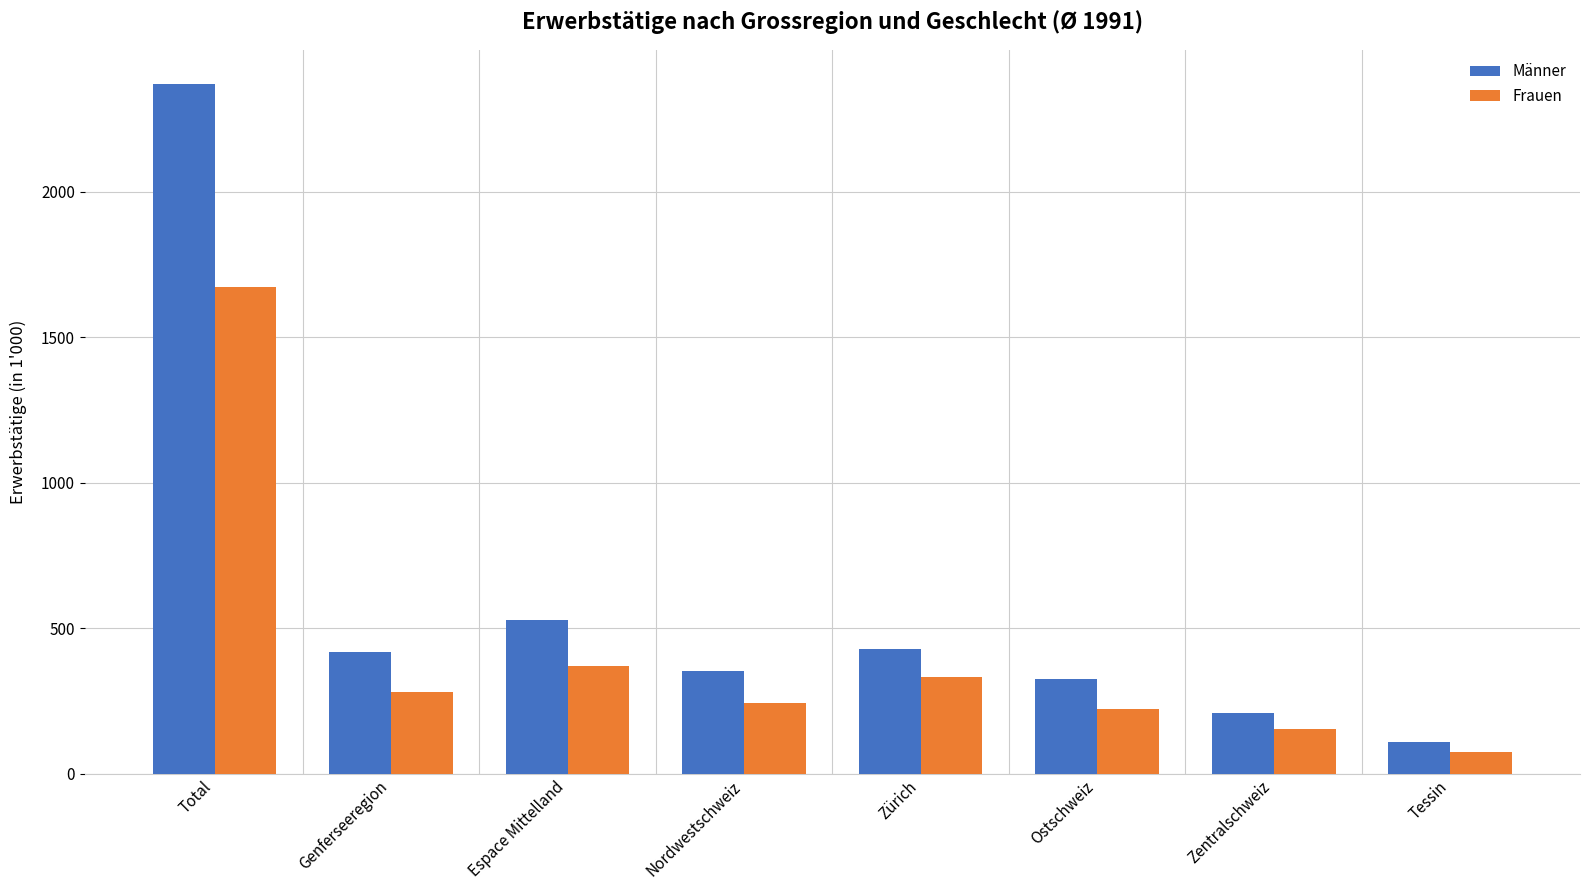

What is the label of the 3rd bar from the right?

Ostschweiz